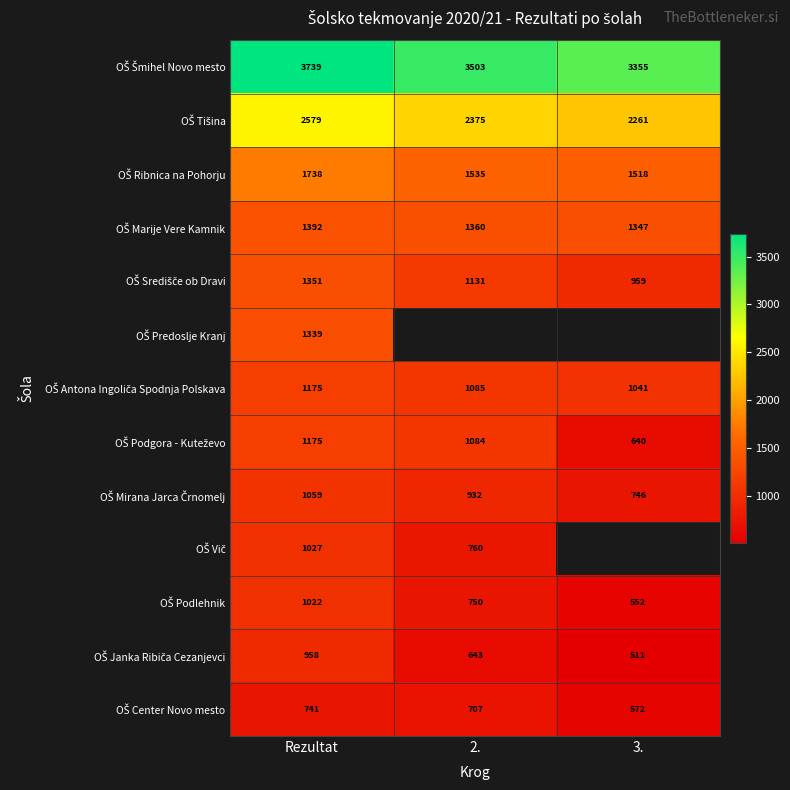

At which category is the sum across all series the highest?

Rezultat